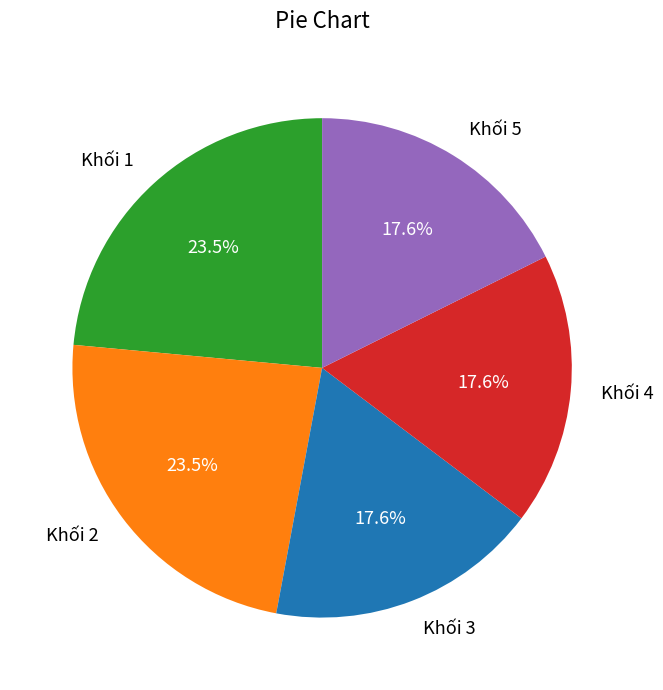

Is Khối 5 the majority of the pie?

No